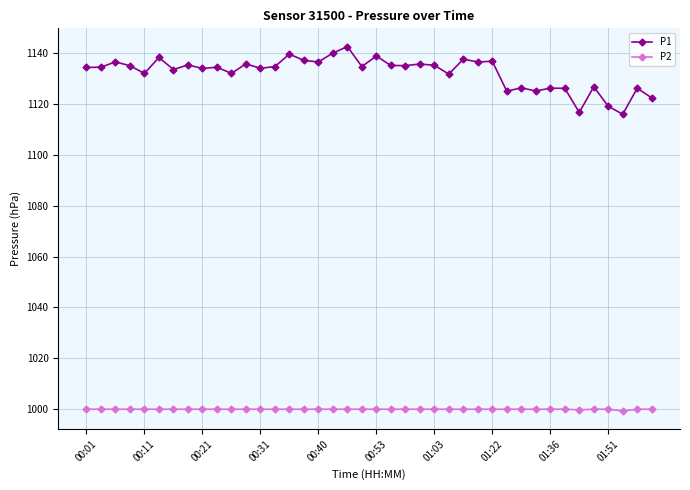

What is the lowest value of the P1 series?

1116.0